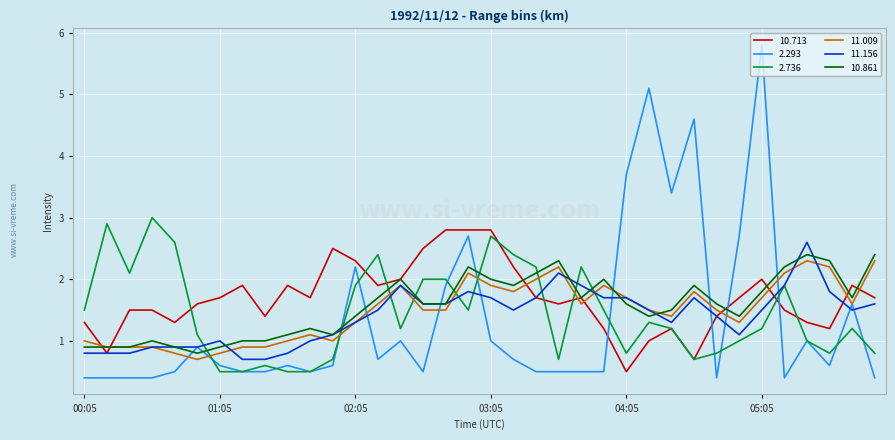

Which series has the widest spread of values?

2.293